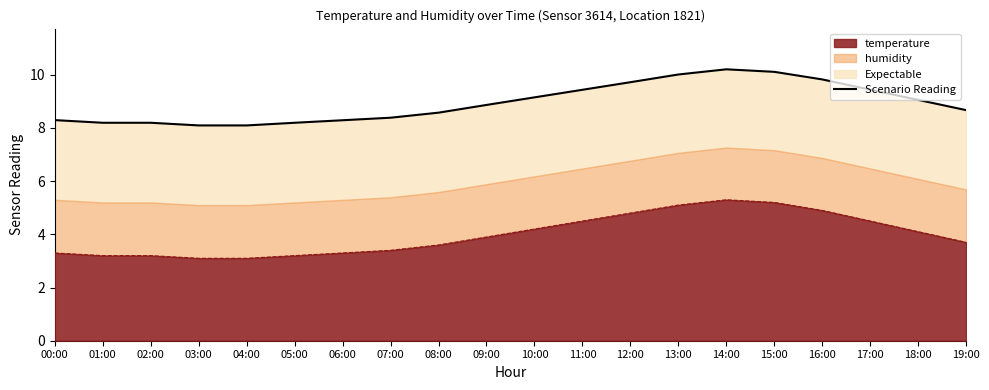

Does the chart have visible grid lines?

No